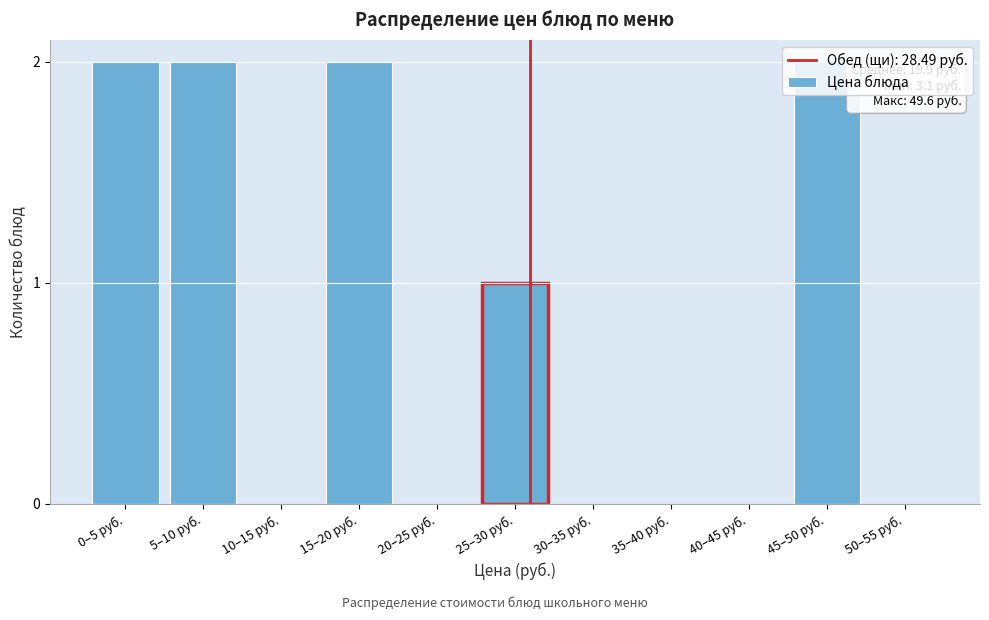

Between 50–55 руб. and 45–50 руб., which is larger?

45–50 руб.